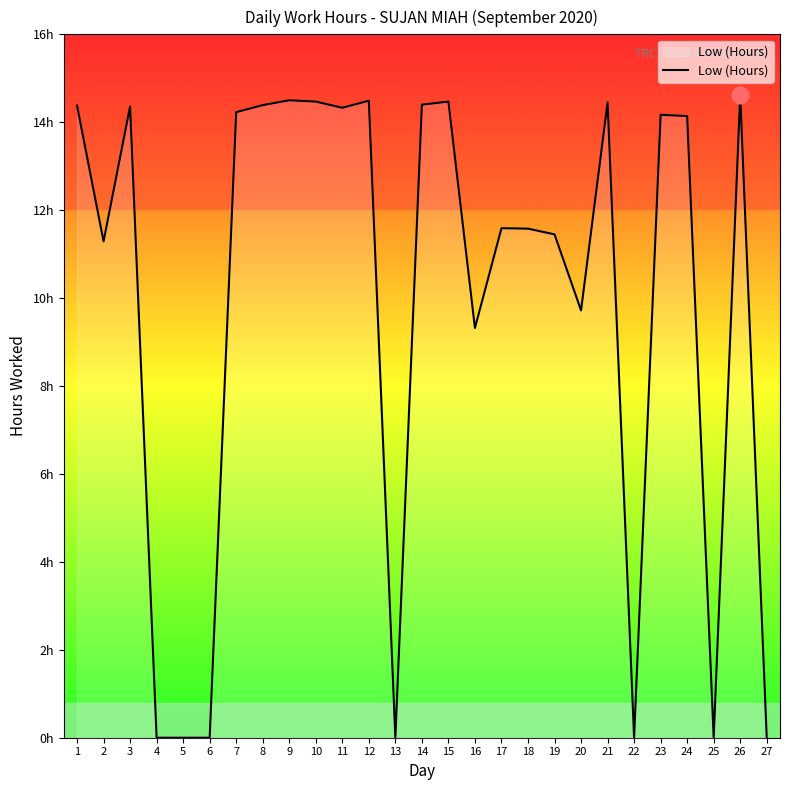

True or false: there are more than 2 points higher than both neighbors.

True